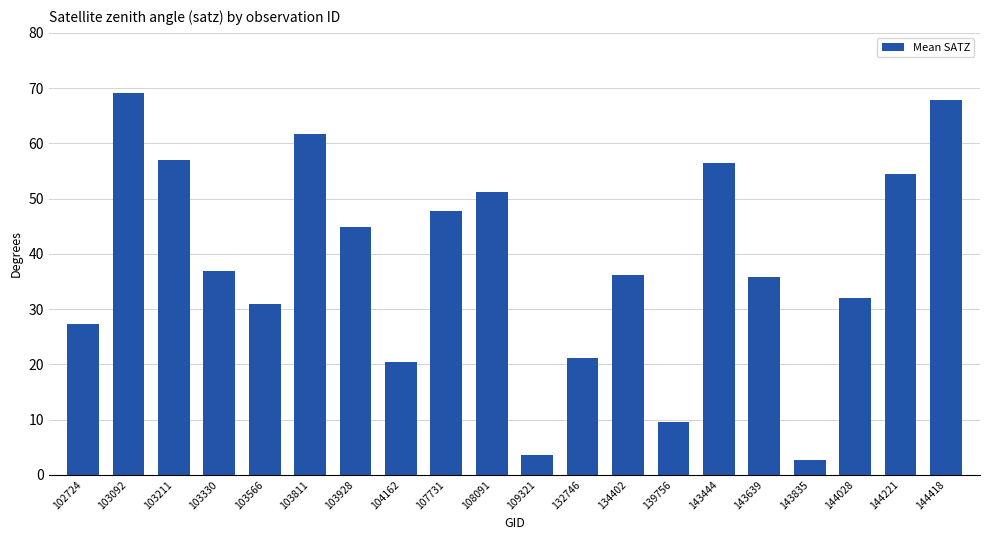

How many data points does each series have?

20